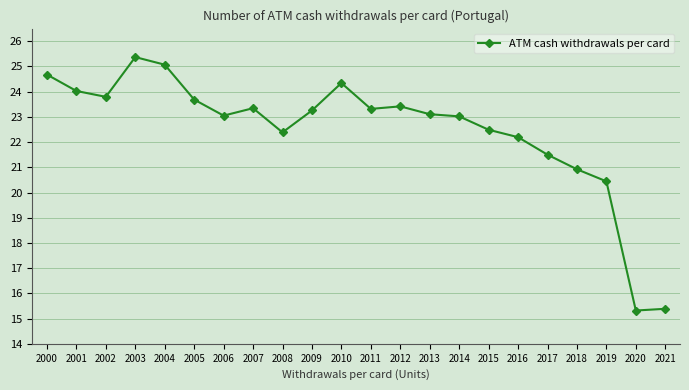

Does the chart display data point markers on the line(s)?

Yes